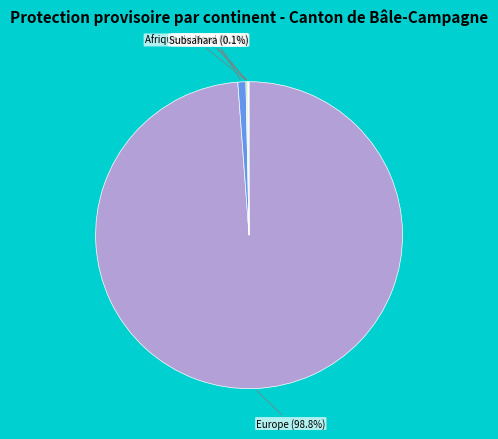

Combined, what portion of the pie is Asie and Afrique?

1.0%